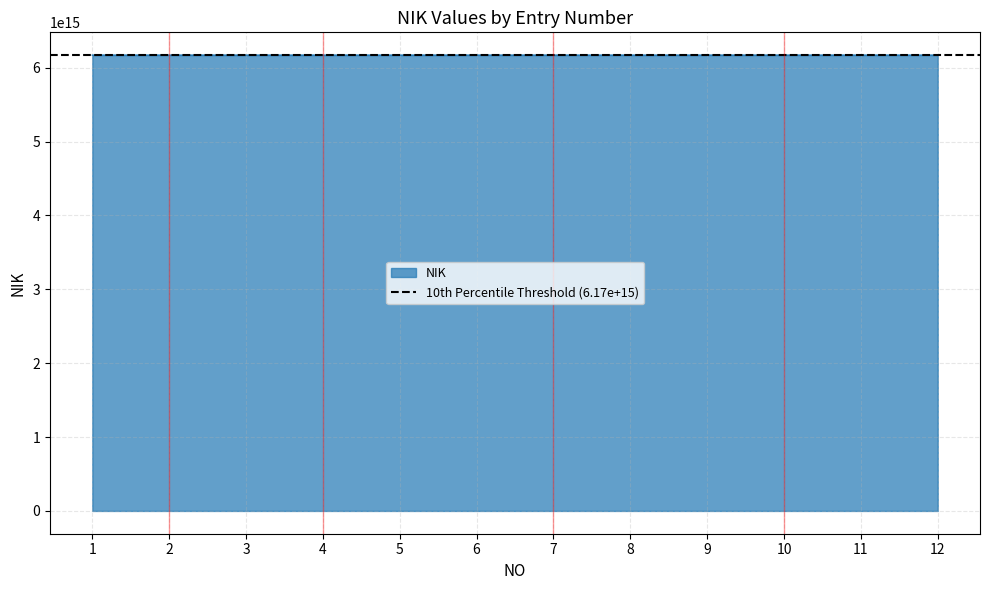

At which label does the data first exceed 6171032305980002?

3